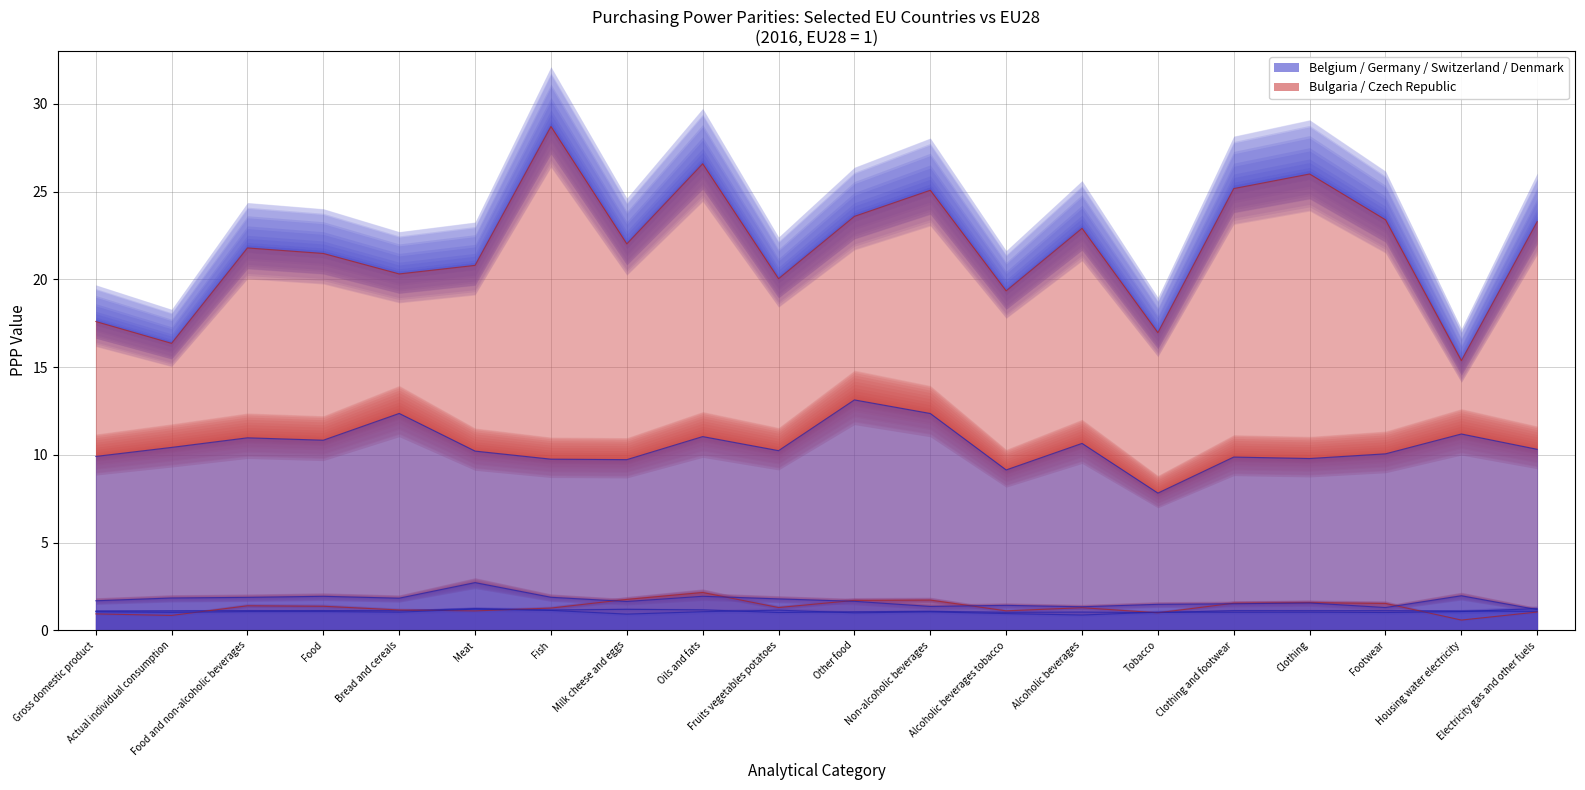

Reading left to right, what are all the values shown in this chart?

Belgium: Gross domestic product=1.1	Actual individual consumption=1.1	Food and non-alcoholic beverages=1.1	Food=1.1	Bread and cereals=1.1	Meat=1.2	Fish=1.2	Milk cheese and eggs=1.2	Oils and fats=1.2	Fruits vegetables potatoes=1.0	Other food=1.1	Non-alcoholic beverages=1.1	Alcoholic beverages tobacco=1.0	Alcoholic beverages=1.0	Tobacco=1.0	Clothing and footwear=1.1	Clothing=1.1	Footwear=1.1	Housing water electricity=1.1	Electricity gas and other fuels=1.1
Bulgaria: Gross domestic product=0.9	Actual individual consumption=0.8	Food and non-alcoholic beverages=1.4	Food=1.4	Bread and cereals=1.2	Meat=1.1	Fish=1.3	Milk cheese and eggs=1.8	Oils and fats=2.2	Fruits vegetables potatoes=1.3	Other food=1.7	Non-alcoholic beverages=1.7	Alcoholic beverages tobacco=1.1	Alcoholic beverages=1.3	Tobacco=1.0	Clothing and footwear=1.5	Clothing=1.6	Footwear=1.5	Housing water electricity=0.6	Electricity gas and other fuels=1.0
Czech Republic: Gross domestic product=17.6	Actual individual consumption=16.4	Food and non-alcoholic beverages=21.8	Food=21.5	Bread and cereals=20.3	Meat=20.8	Fish=28.7	Milk cheese and eggs=22.0	Oils and fats=26.6	Fruits vegetables potatoes=20.0	Other food=23.6	Non-alcoholic beverages=25.1	Alcoholic beverages tobacco=19.3	Alcoholic beverages=22.9	Tobacco=17.0	Clothing and footwear=25.2	Clothing=26.0	Footwear=23.4	Housing water electricity=15.4	Electricity gas and other fuels=23.3
Denmark: Gross domestic product=9.9	Actual individual consumption=10.4	Food and non-alcoholic beverages=11.0	Food=10.8	Bread and cereals=12.4	Meat=10.2	Fish=9.8	Milk cheese and eggs=9.7	Oils and fats=11.0	Fruits vegetables potatoes=10.2	Other food=13.1	Non-alcoholic beverages=12.4	Alcoholic beverages tobacco=9.1	Alcoholic beverages=10.7	Tobacco=7.8	Clothing and footwear=9.9	Clothing=9.8	Footwear=10.1	Housing water electricity=11.2	Electricity gas and other fuels=10.3
Germany: Gross domestic product=1.1	Actual individual consumption=1.0	Food and non-alcoholic beverages=1.1	Food=1.1	Bread and cereals=1.0	Meat=1.2	Fish=1.1	Milk cheese and eggs=0.9	Oils and fats=1.1	Fruits vegetables potatoes=1.1	Other food=1.0	Non-alcoholic beverages=1.0	Alcoholic beverages tobacco=1.0	Alcoholic beverages=0.9	Tobacco=1.0	Clothing and footwear=1.0	Clothing=1.0	Footwear=1.0	Housing water electricity=1.1	Electricity gas and other fuels=1.2
Switzerland: Gross domestic product=1.7	Actual individual consumption=1.8	Food and non-alcoholic beverages=1.9	Food=1.9	Bread and cereals=1.8	Meat=2.7	Fish=1.9	Milk cheese and eggs=1.6	Oils and fats=1.9	Fruits vegetables potatoes=1.8	Other food=1.7	Non-alcoholic beverages=1.4	Alcoholic beverages tobacco=1.4	Alcoholic beverages=1.3	Tobacco=1.5	Clothing and footwear=1.5	Clothing=1.6	Footwear=1.3	Housing water electricity=2.0	Electricity gas and other fuels=1.2